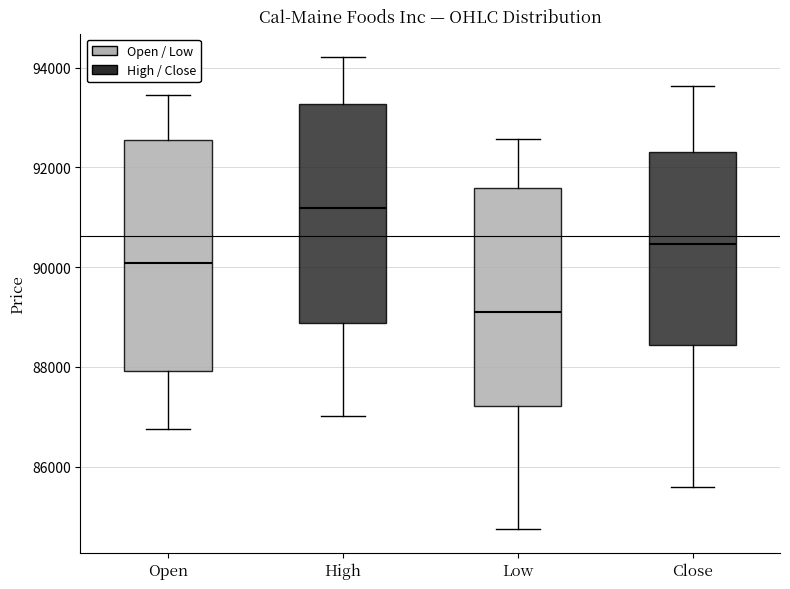

Where does the median line of the box for Low sit on the y-axis? The values are not printed on the chart, so give them approximately, as read against the axis.

89200